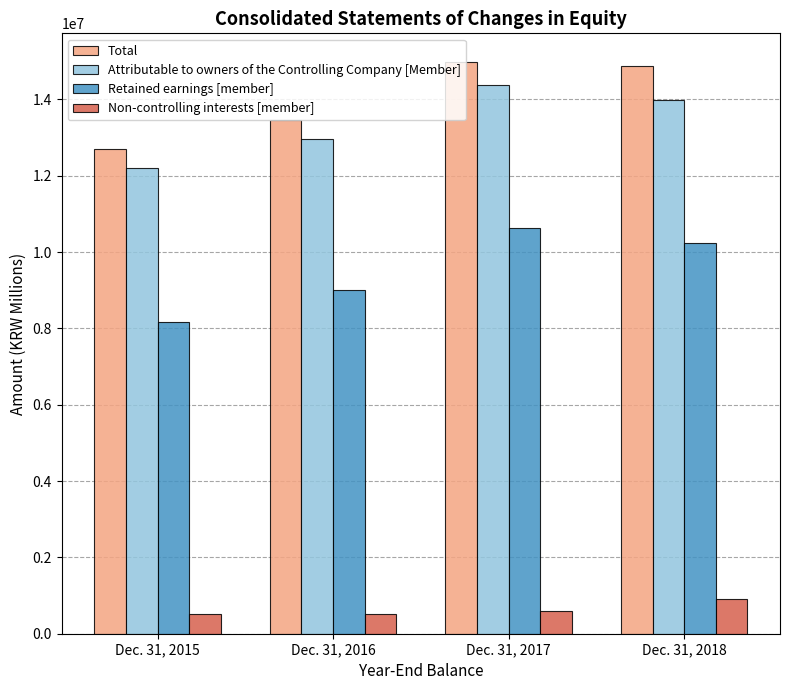

At how many categories does at least one series exceed 702370?

4